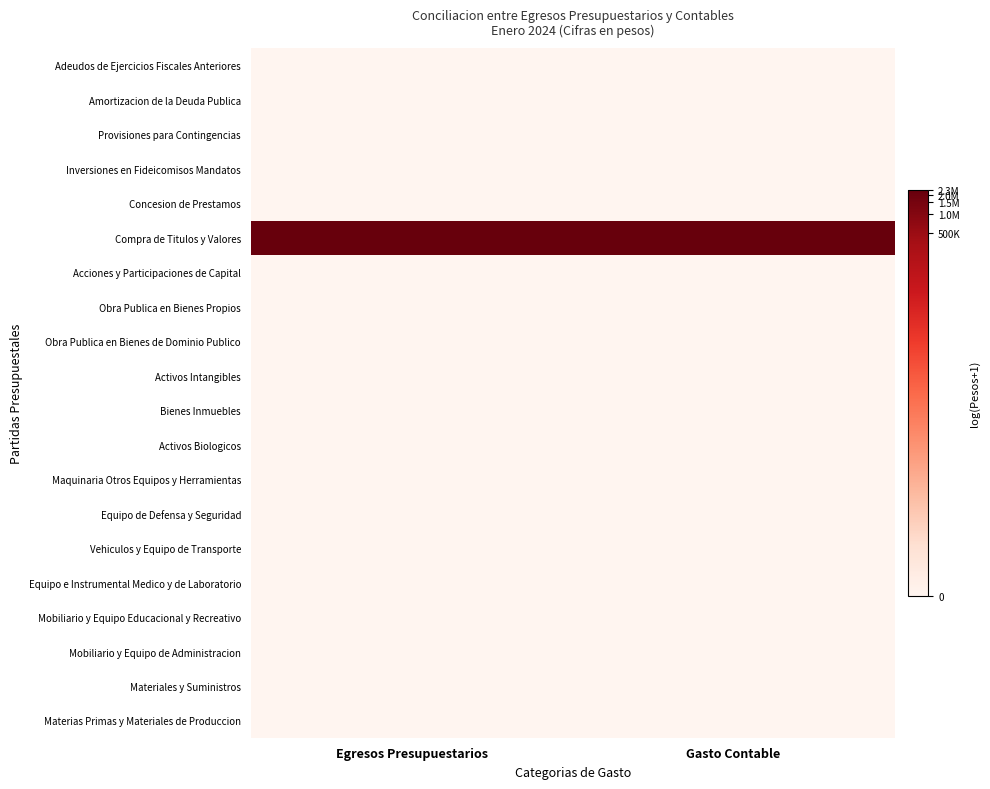

What is the maximum value shown in the chart?

14.7